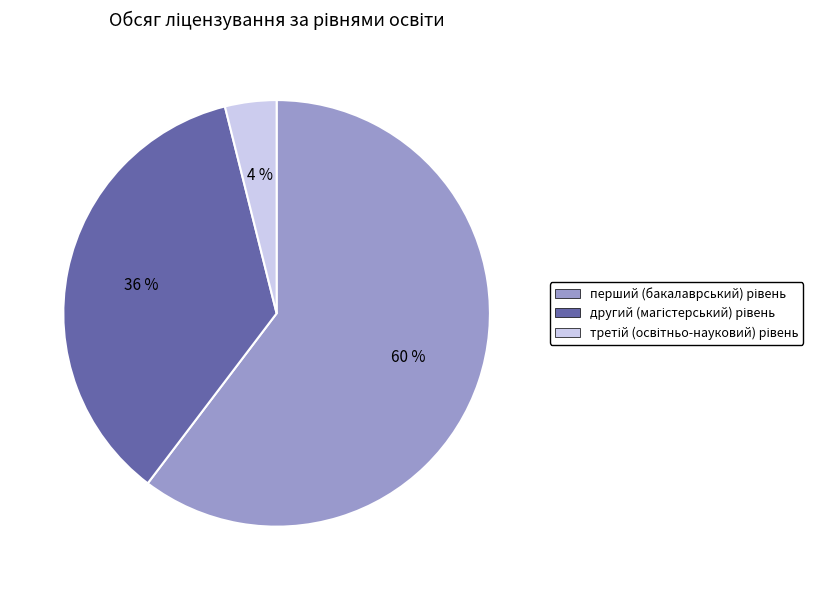

To the nearest percent, what is the difference between the largest and smallest slice percentages?

56%